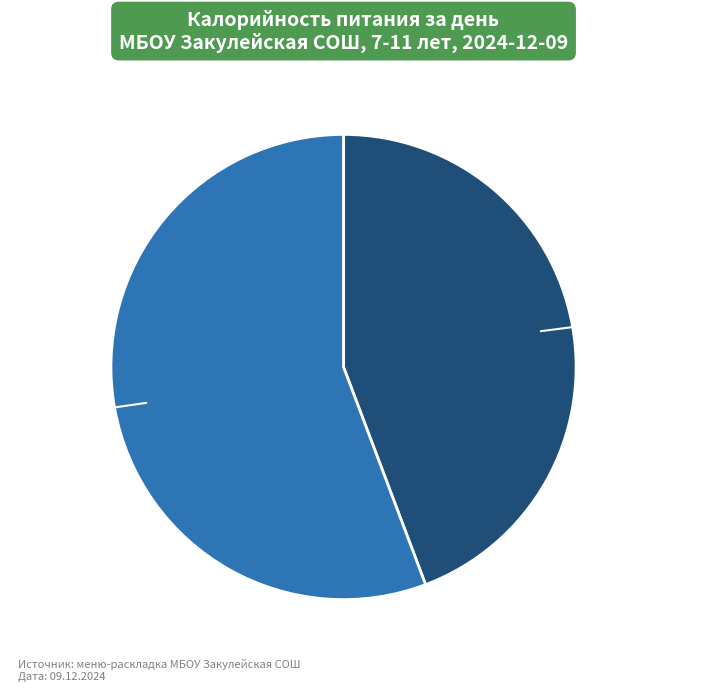

Does any single category account for the majority?

Yes